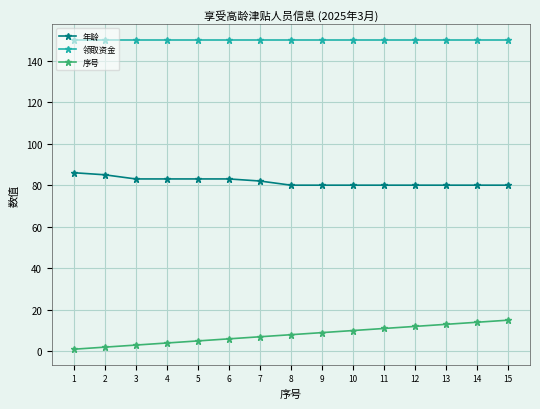

What is the lowest value of the 领取资金 series?

150